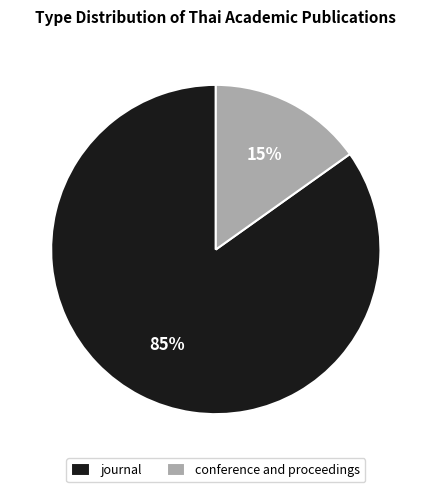

The conference and proceedings slice represents 20% of the pie. True or false?

False